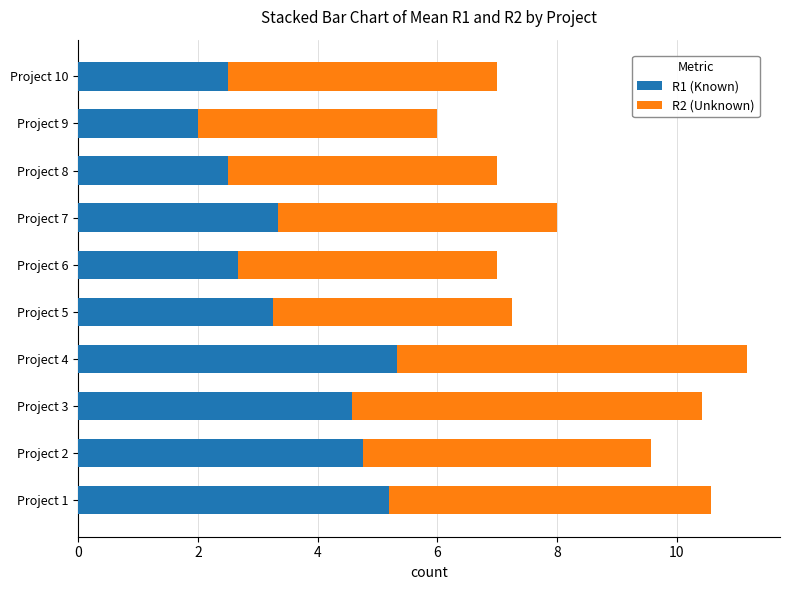

The value of R1 (Known) at Project 1 is 5.2. True or false?

True